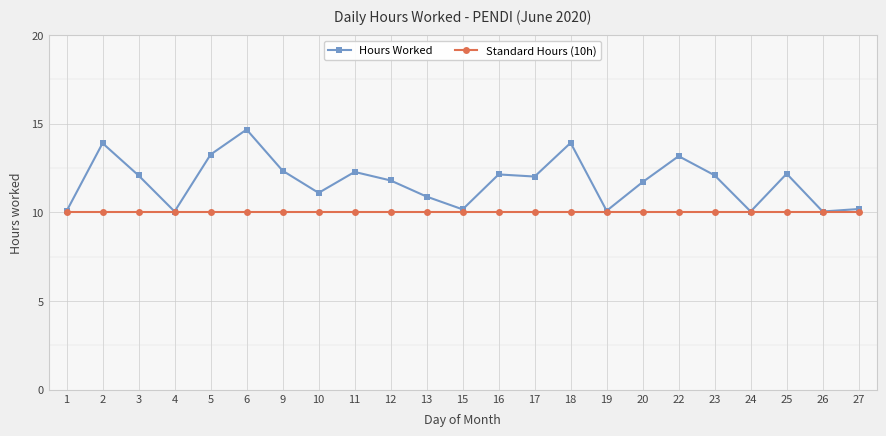

What is the sum of all Hours Worked values?

270.2